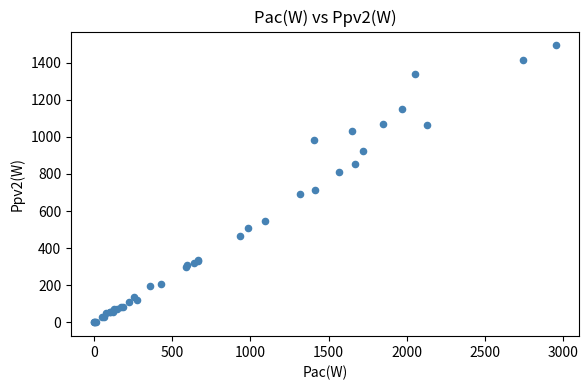

What Y value in the scatter plot is closest to 746?

714